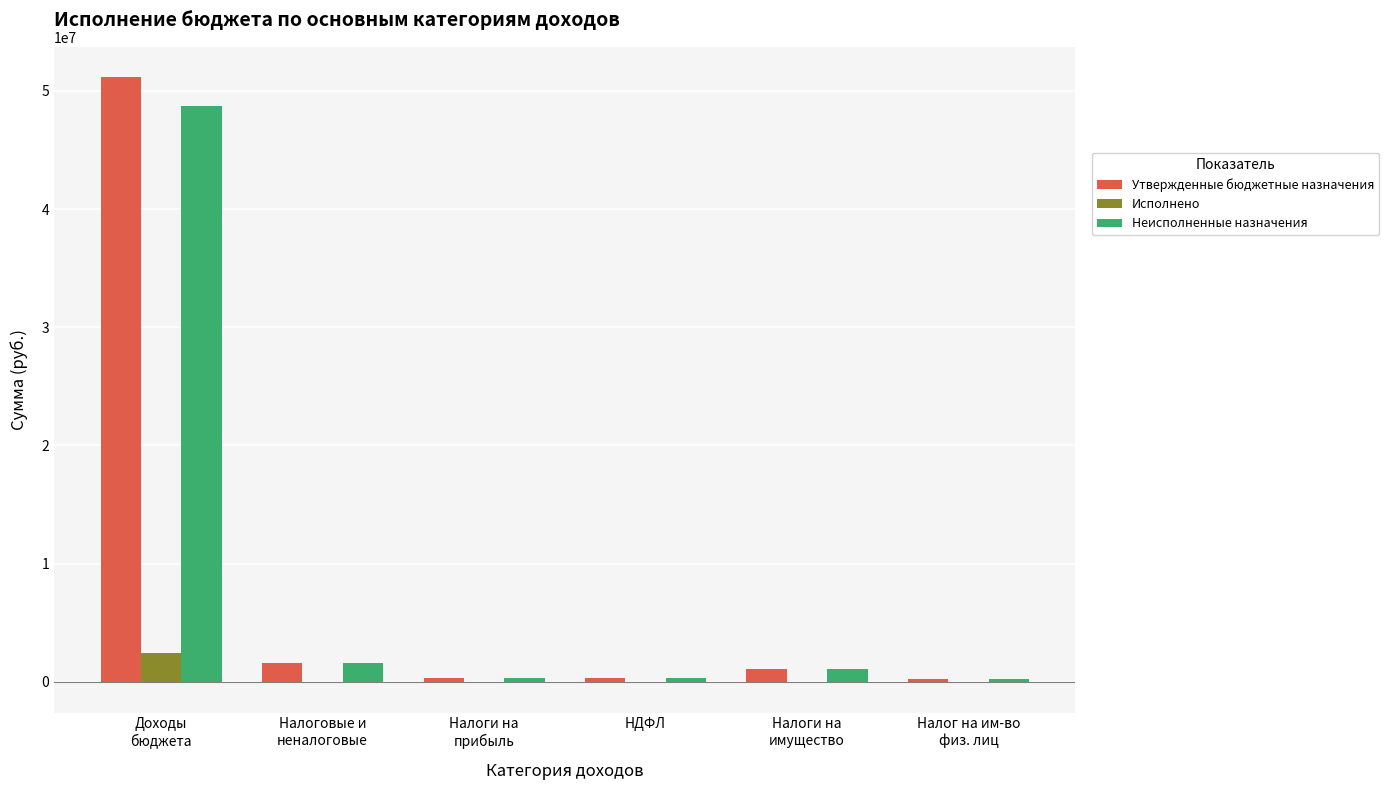

What is the greatest value displayed?

51166800.0